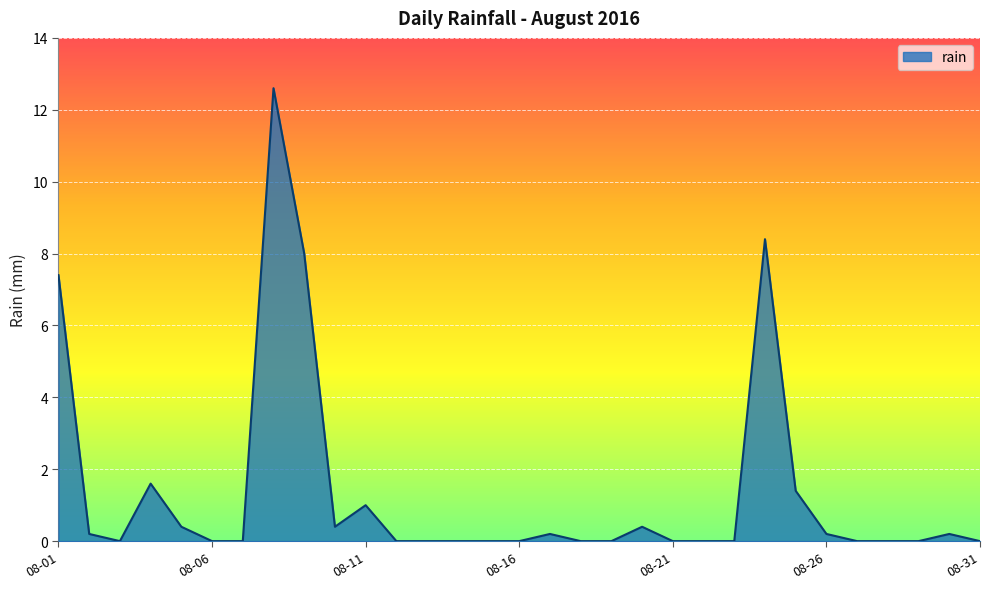

What is the difference between the maximum and minimum values?

12.6